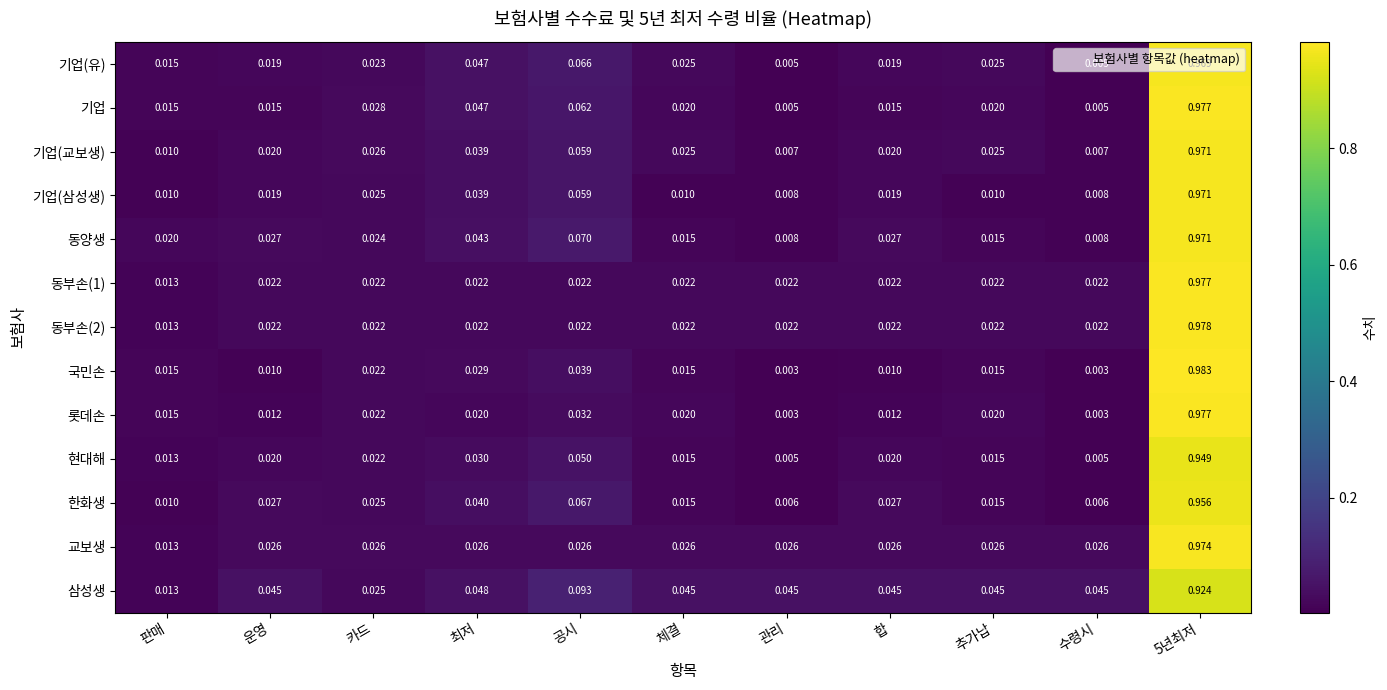

Which series has the largest range (max minus min)?

국민손